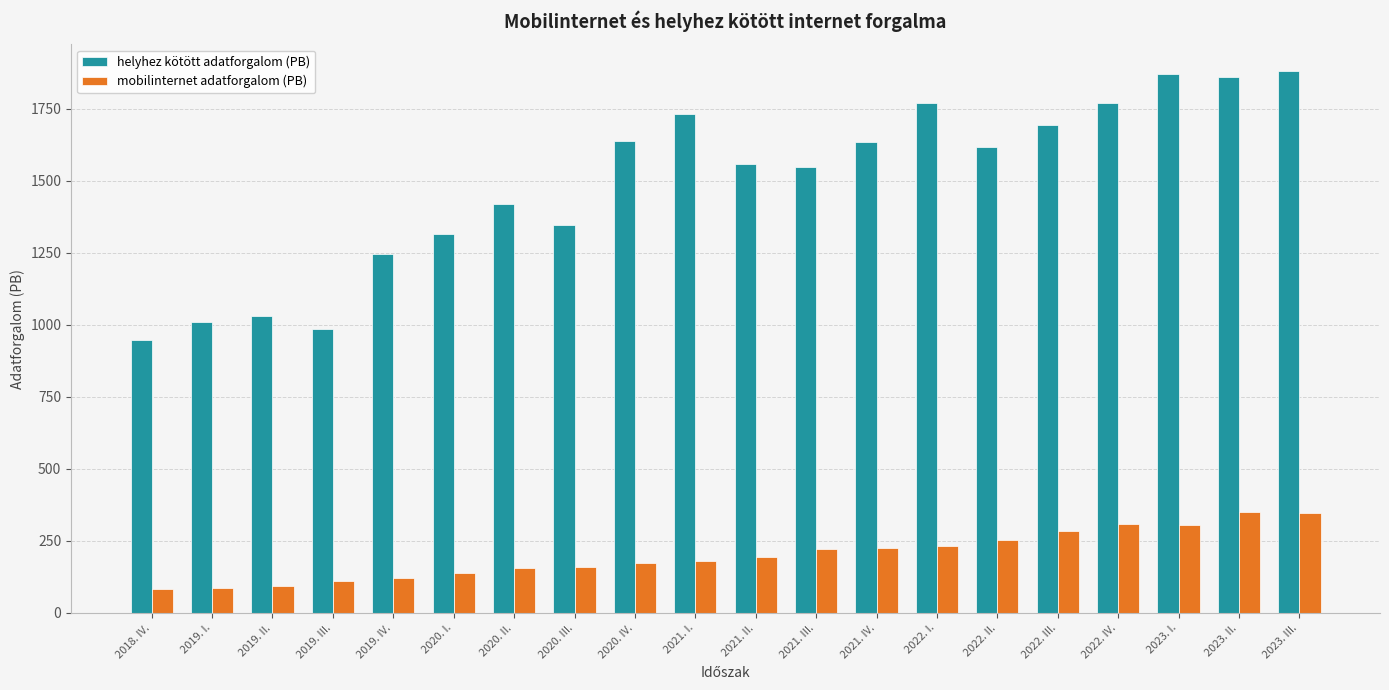

Which series has the largest total across all categories?

helyhez kötött adatforgalom (PB)